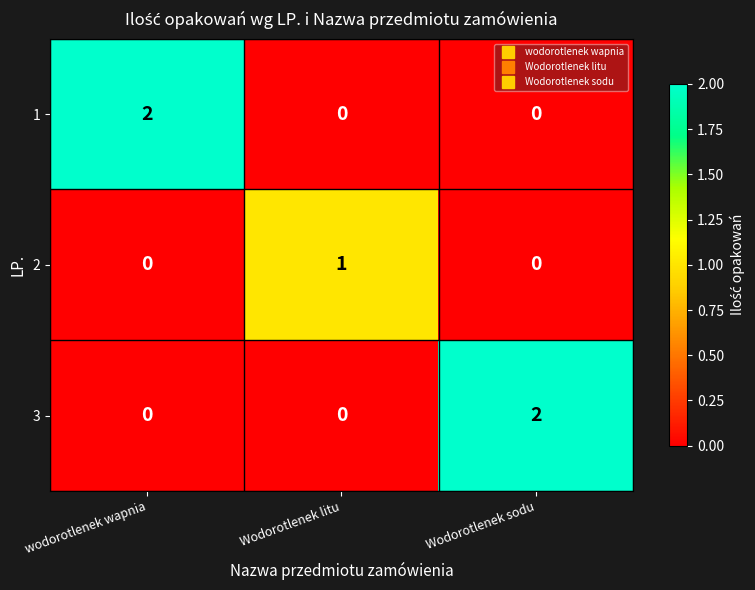

Reading left to right, extract all data points from this chart.

1: wodorotlenek wapnia=2	Wodorotlenek litu=0	Wodorotlenek sodu=0
2: wodorotlenek wapnia=0	Wodorotlenek litu=1	Wodorotlenek sodu=0
3: wodorotlenek wapnia=0	Wodorotlenek litu=0	Wodorotlenek sodu=2